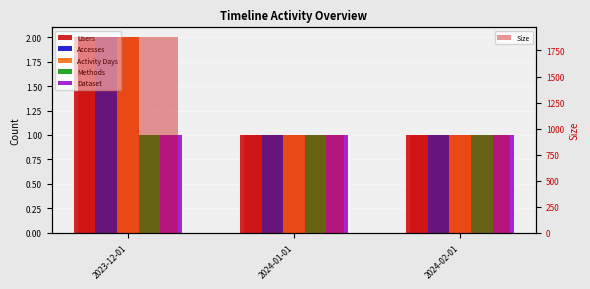

Which series changed the most between 2023-12-01 and 2024-02-01?

Size